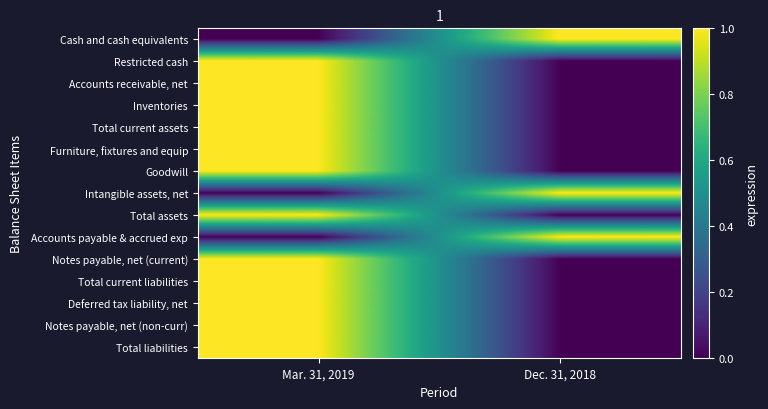

What is the spread (max minus min) of values at Mar. 31, 2019?

1